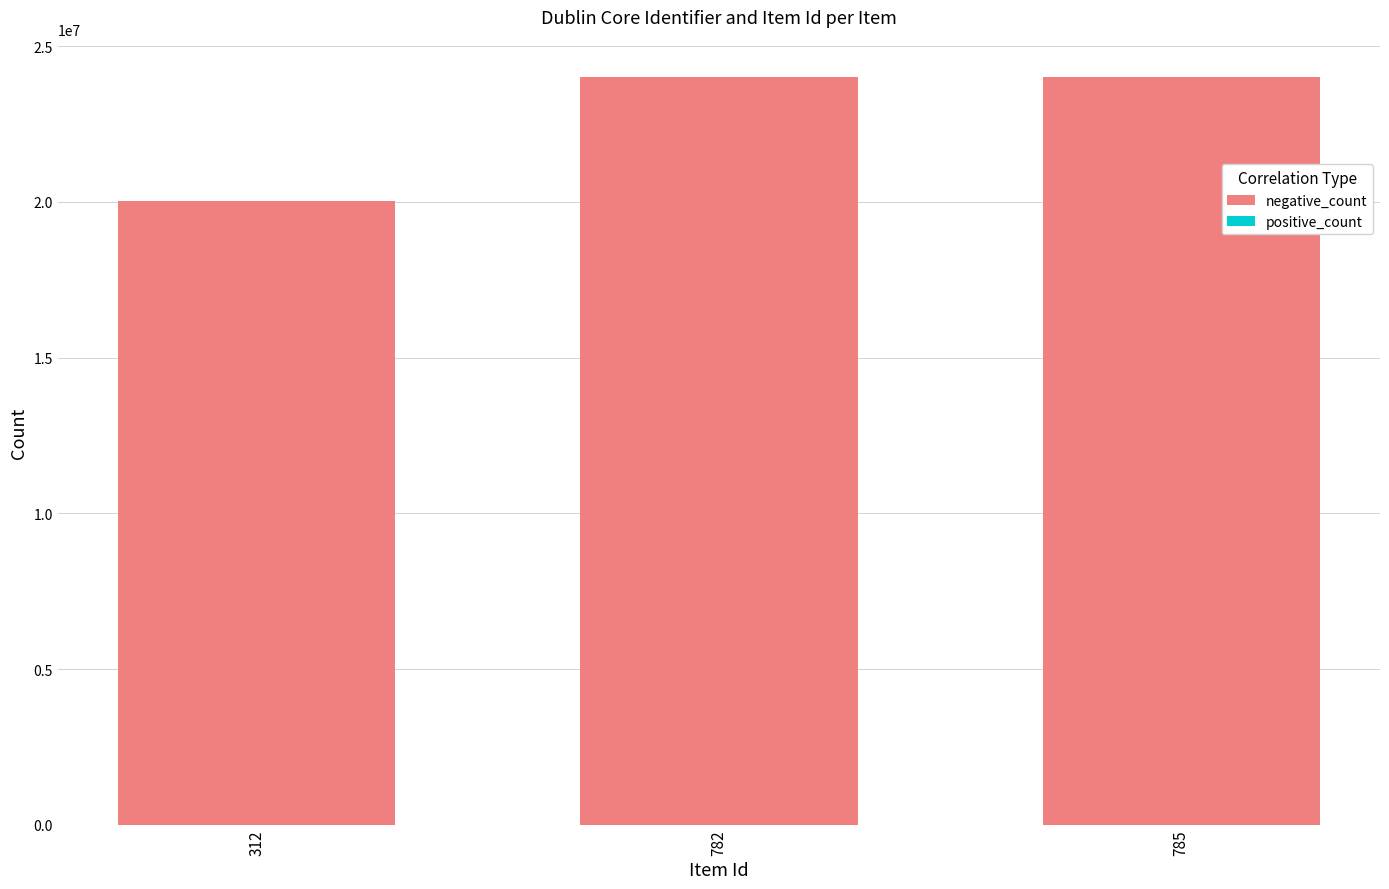

How many series are shown in this chart?

2